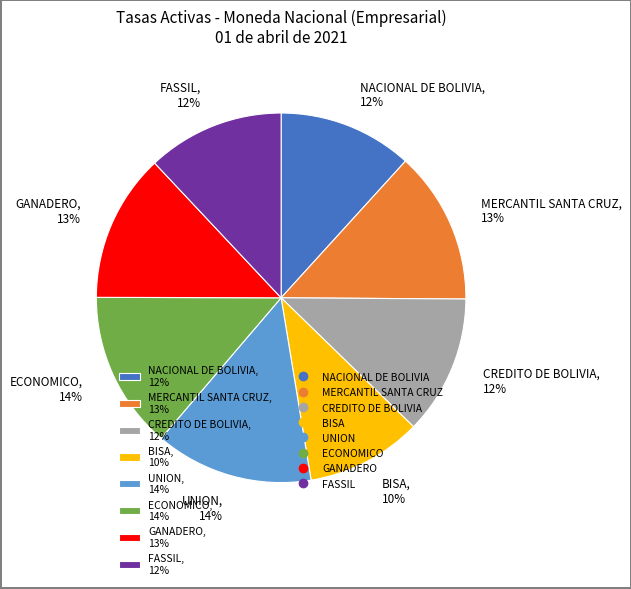

What is the smallest slice in the pie chart?

BISA